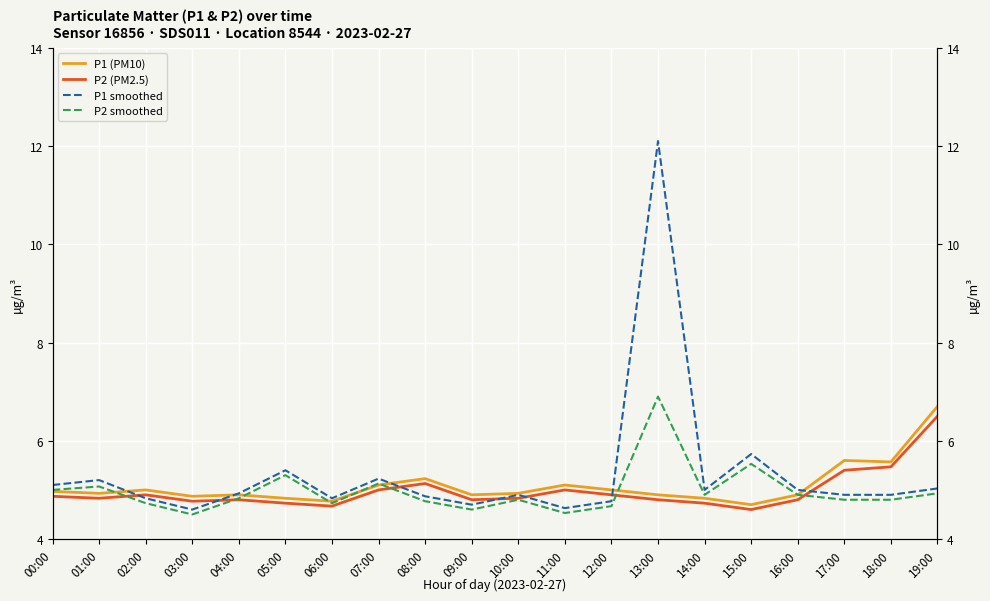

Is this an area chart (filled region under the line)?

No